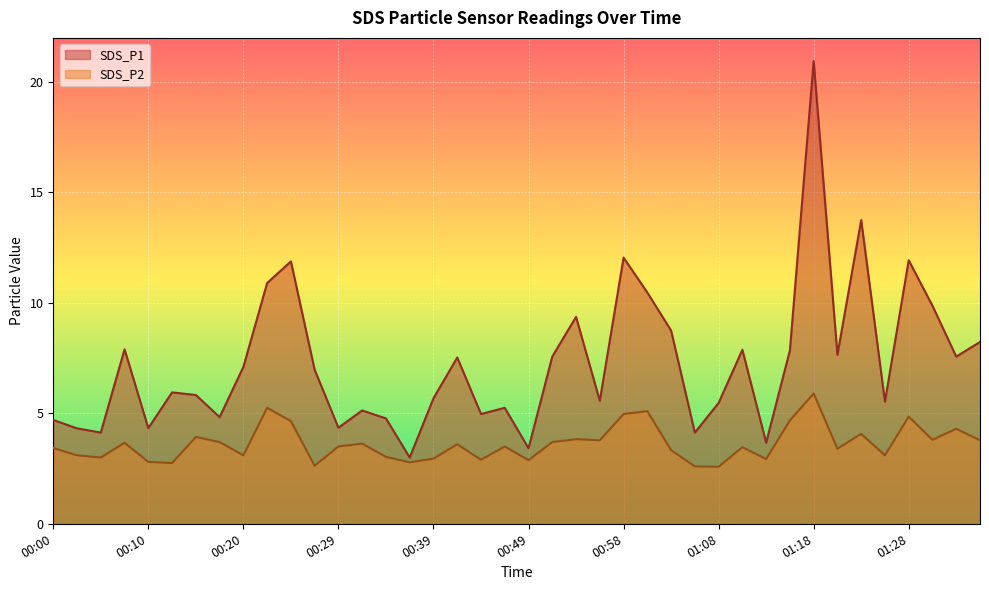

What are all the series names shown in the legend?

SDS_P1, SDS_P2